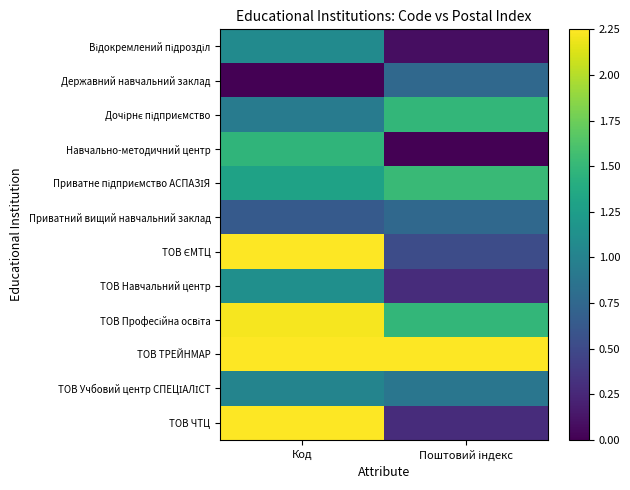

Between Код and Поштовий індекс, which is larger?

Код